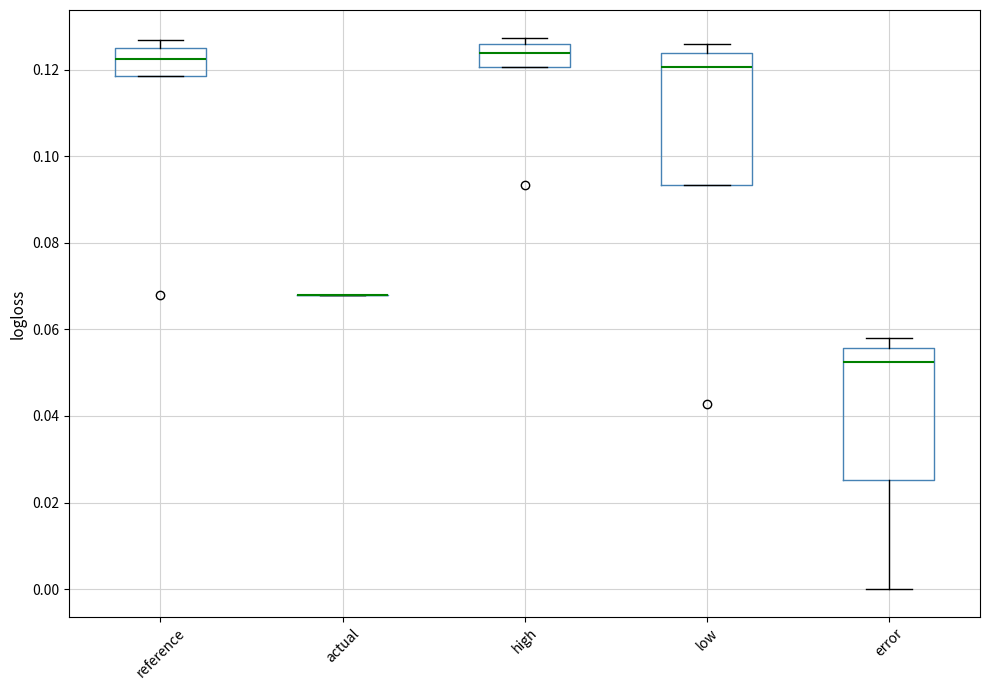

Reading left to right, read every box against the y-axis: the position of its median line, the range the box covers, and the ends of its whiskers. The values are not printed on the chart, so give them approximately, as read against the axis.

reference: median 0.122, box 0.118 to 0.126, whiskers 0.118 to 0.126 (just above the box's upper edge)
actual: box collapsed to a line at 0.068, whiskers 0.068 to 0.068
high: median 0.124, box 0.120 to 0.126, whiskers 0.120 to 0.128
low: median 0.120, box 0.094 to 0.124, whiskers 0.094 to 0.126
error: median 0.052, box 0.026 to 0.056, whiskers 0.000 to 0.058